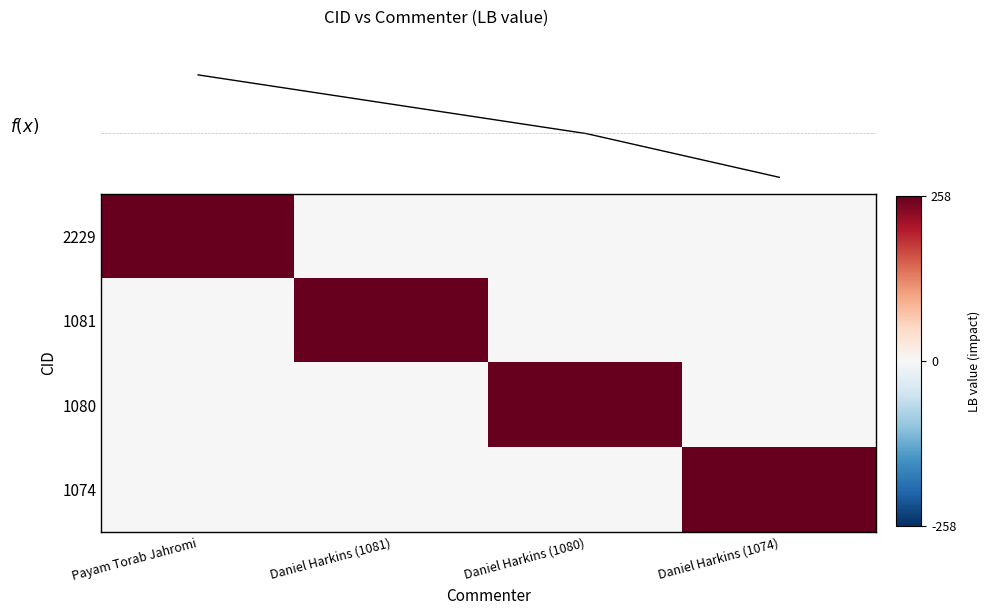

Rank the series by their maximum value, from lowest to highest.

2229, 1081, 1080, 1074